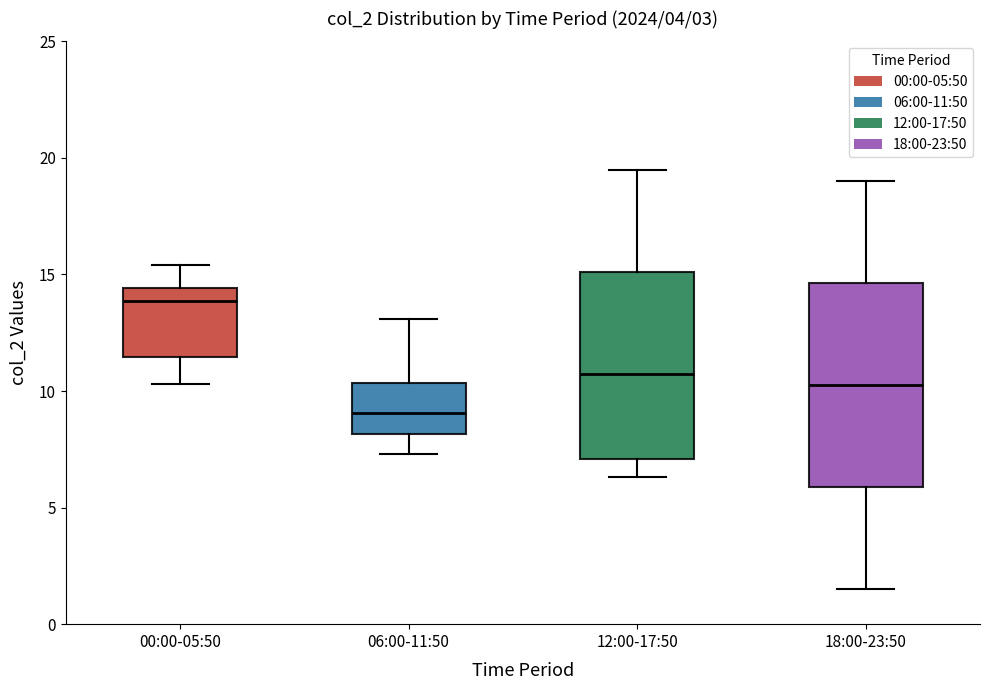

Which box's median line is the highest?

00:00-05:50